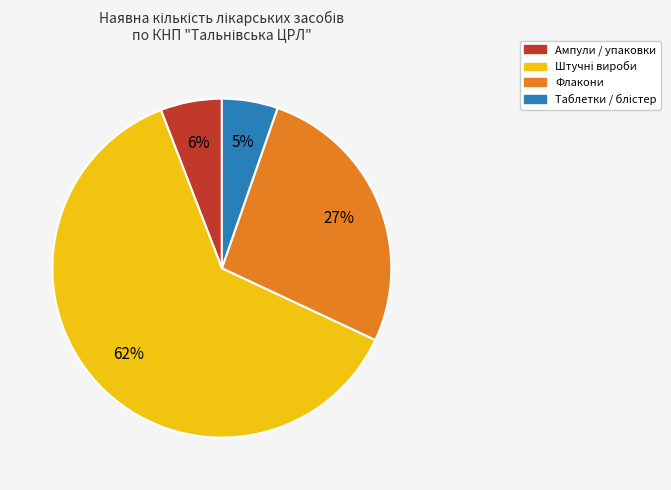

To the nearest percent, what is the average slice percentage?

25%